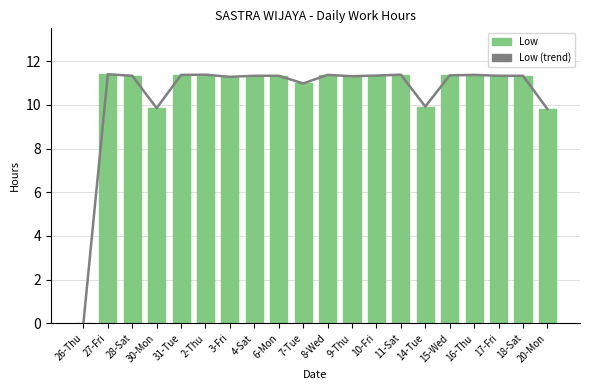

What is the average value of the Low (trend) series?

10.5